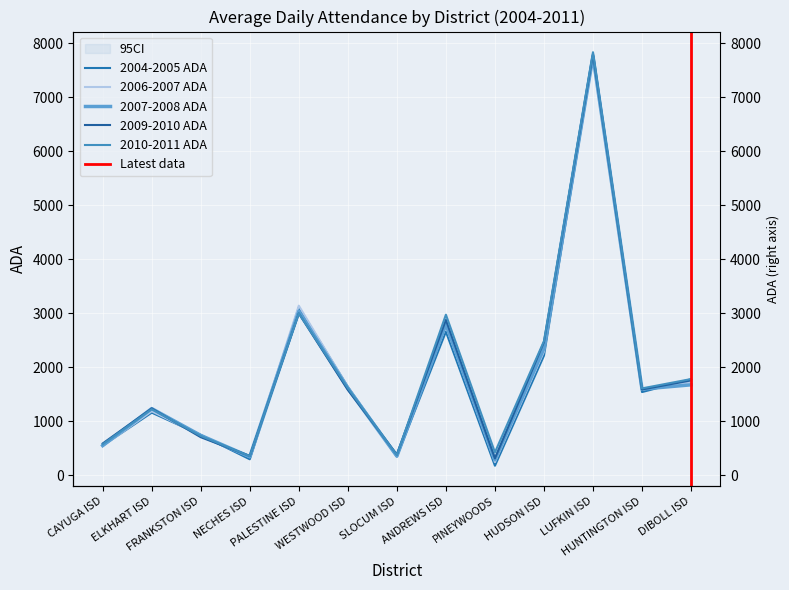

Is it true that 2007-2008 ADA equals 552.3 at CAYUGA ISD?

True